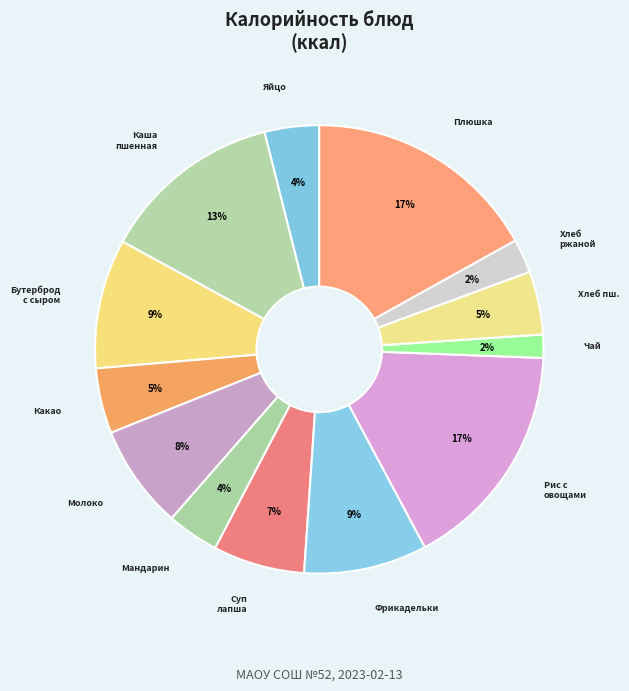

Is there any slice that represents more than half of the pie?

No